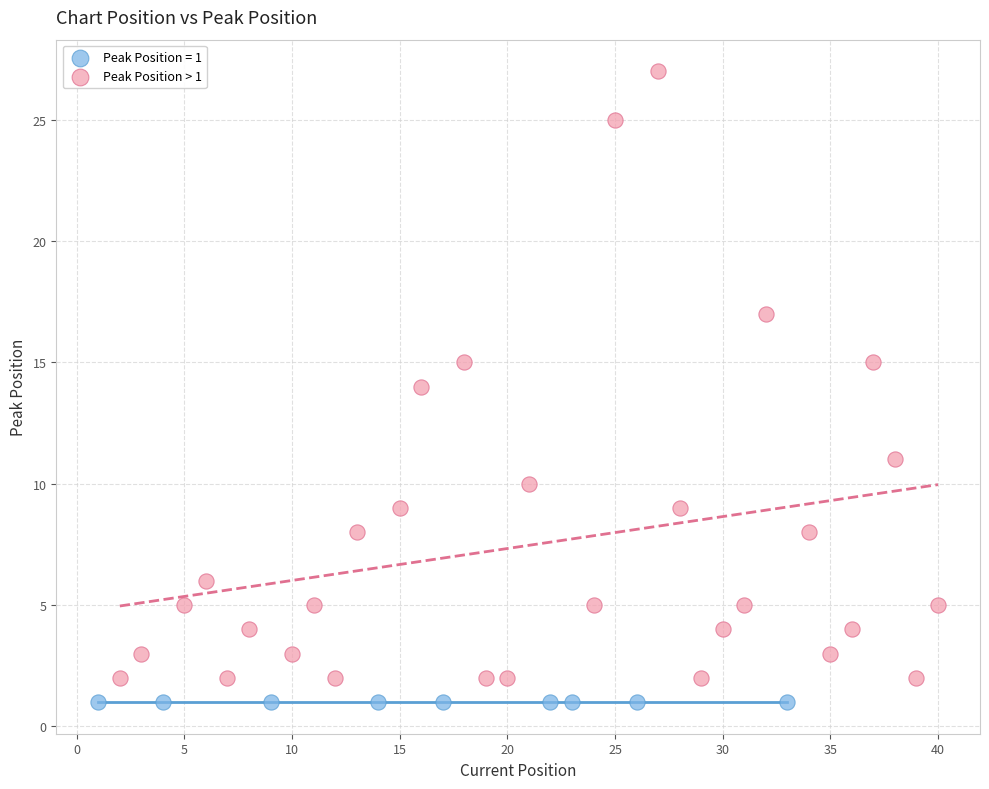

Which series contains the highest Y value?

Peak Position > 1